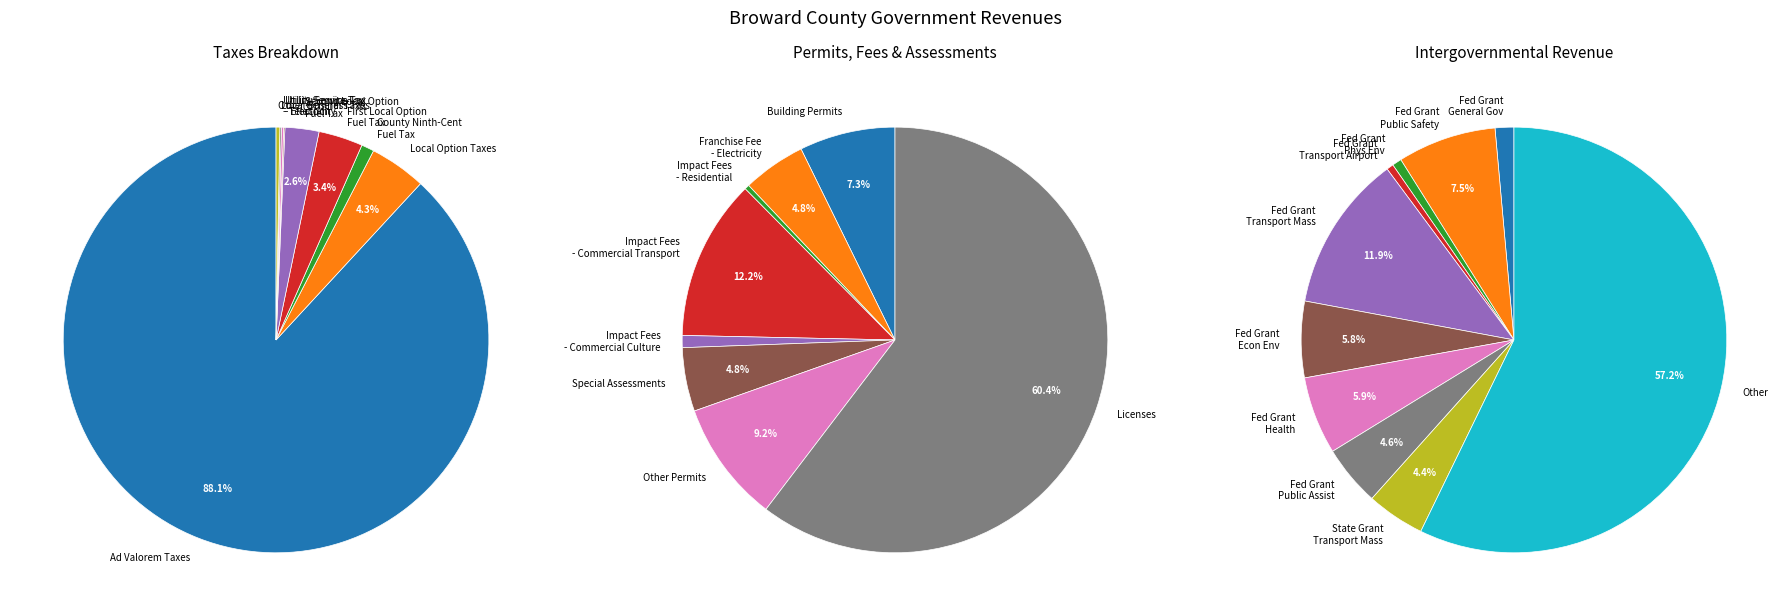

True or false: Permits, Fees, and Special Assessments accounts for 2% of the total.

True